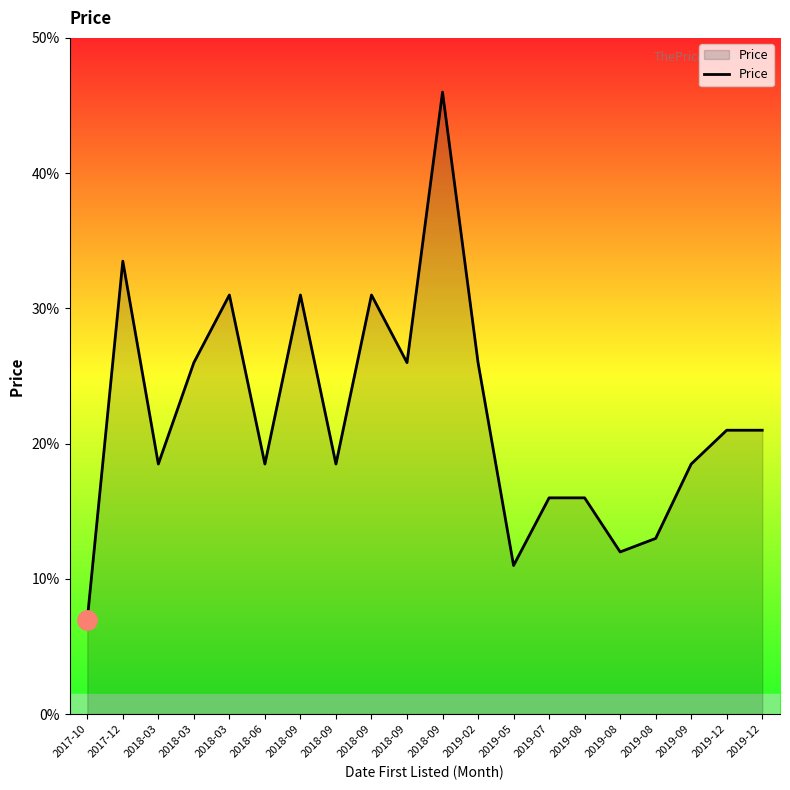

Reading right to left, transcribe all the data shown in this chart.

2019-12=21.0	2019-12=21.0	2019-09=18.5	2019-08=13.0	2019-08=12.0	2019-08=16.0	2019-07=16.0	2019-05=11.0	2019-02=26.0	2018-09=46.0	2018-09=26.0	2018-09=31.0	2018-09=18.5	2018-09=31.0	2018-06=18.5	2018-03=31.0	2018-03=26.0	2018-03=18.5	2017-12=33.5	2017-10=7.0